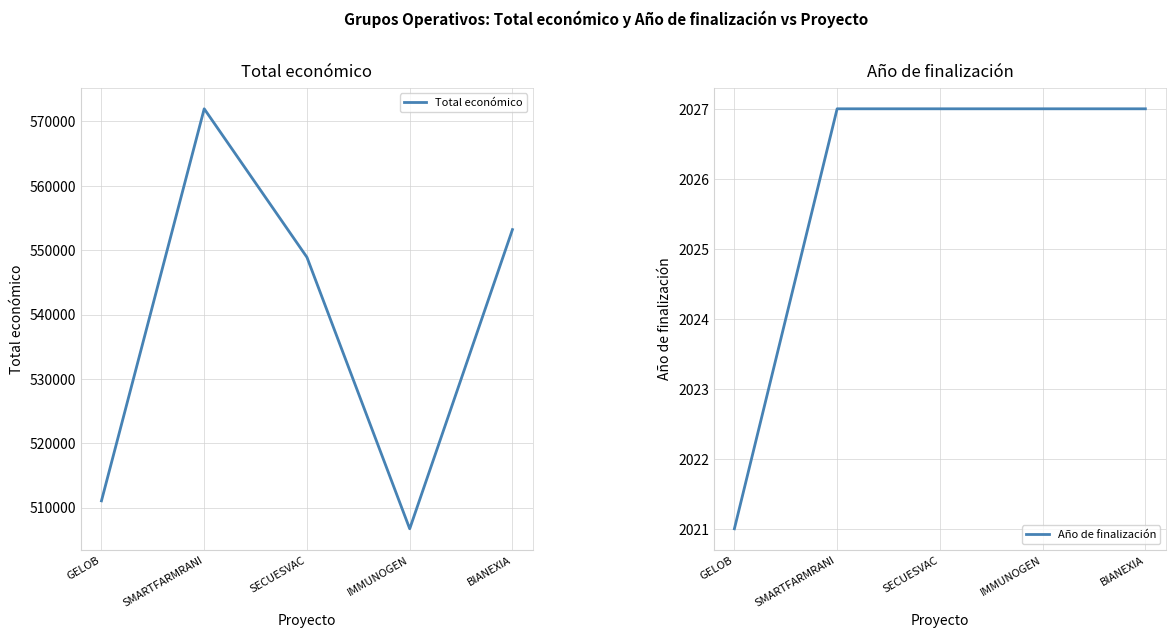

Which series has the largest range (max minus min)?

Total económico